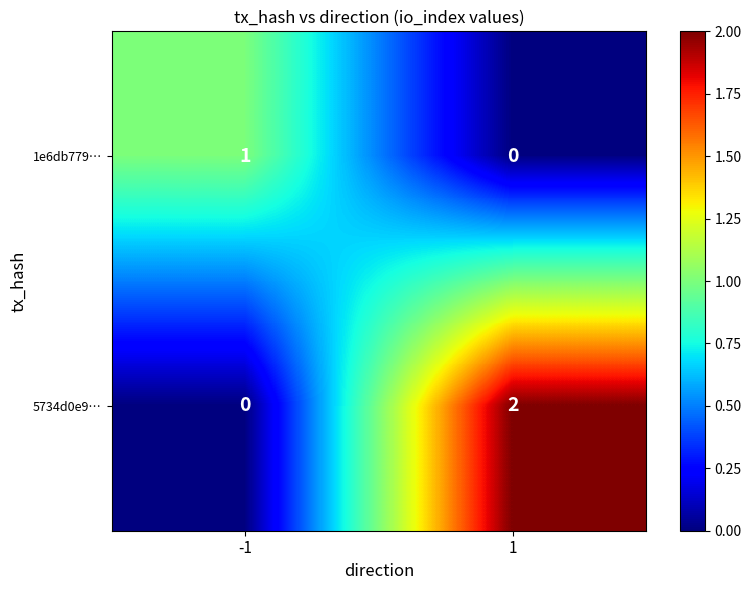

Is the value of 1e6db779… at 1 greater than the value of 5734d0e9… at 1?

No